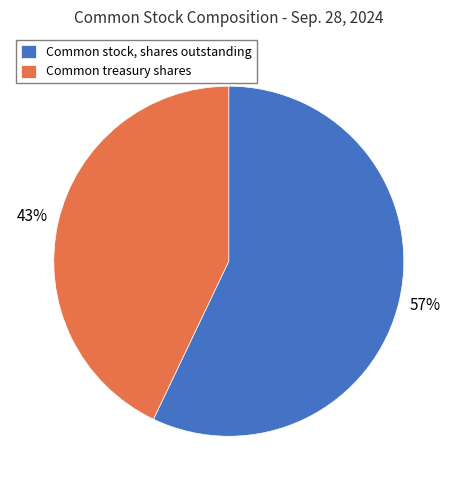

Does any single category account for the majority?

Yes